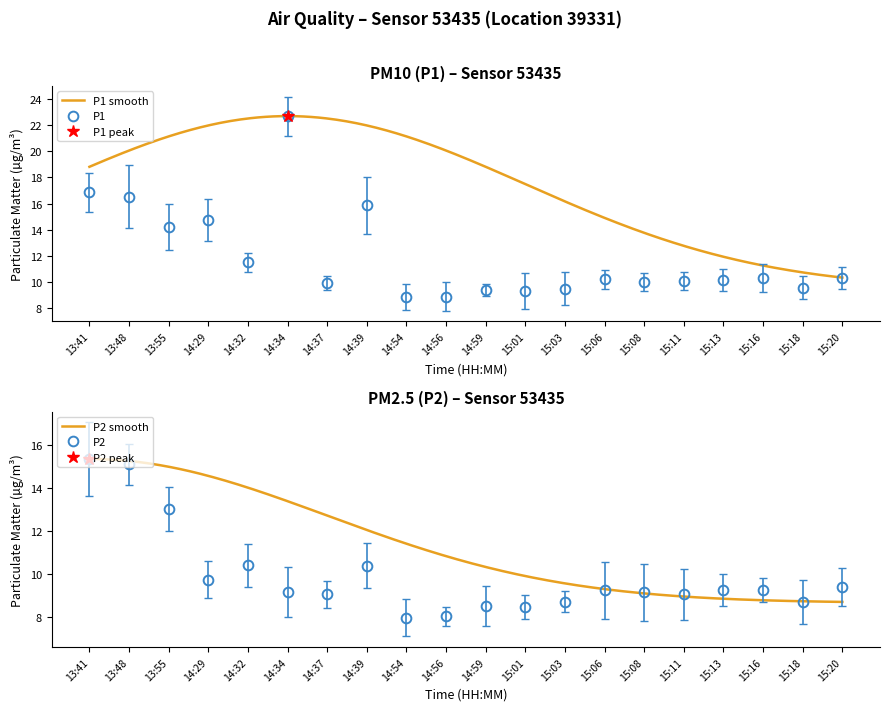

Where is the first local minimum for P2?

14:29